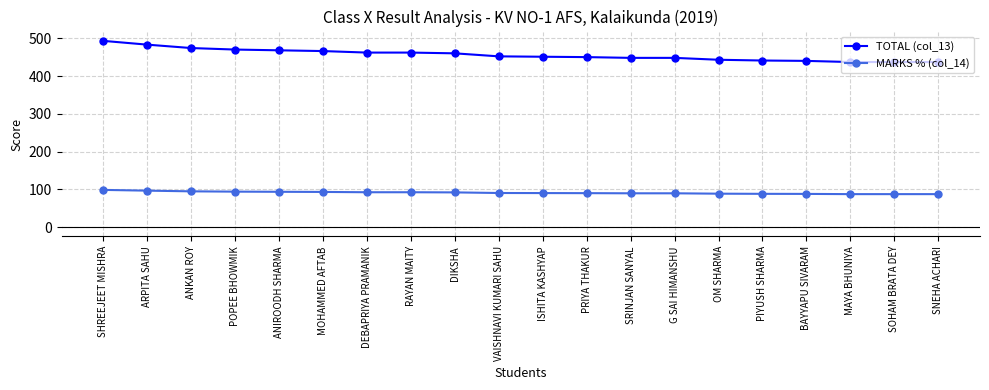

Count the number of data series in this chart.

2